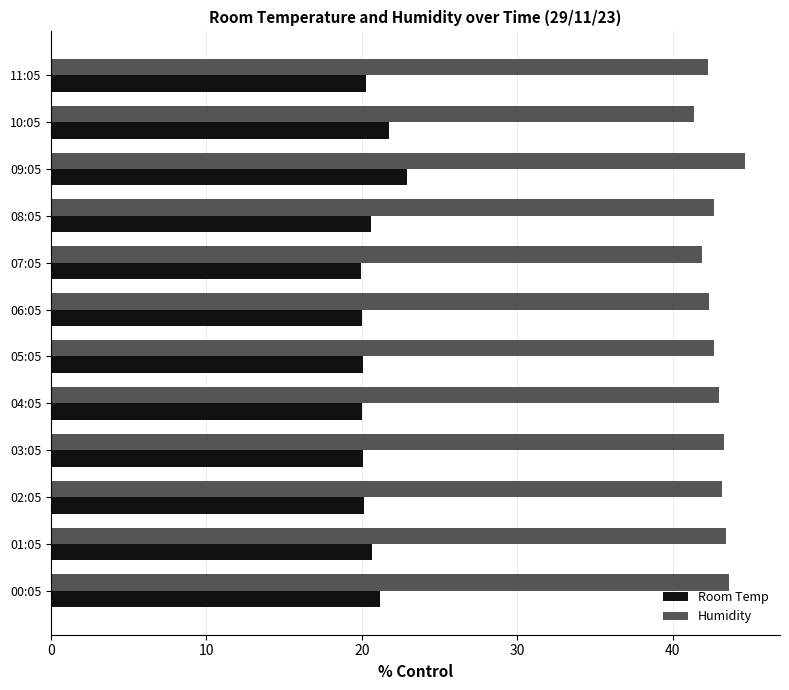

What is the minimum value shown in the chart?

20.0